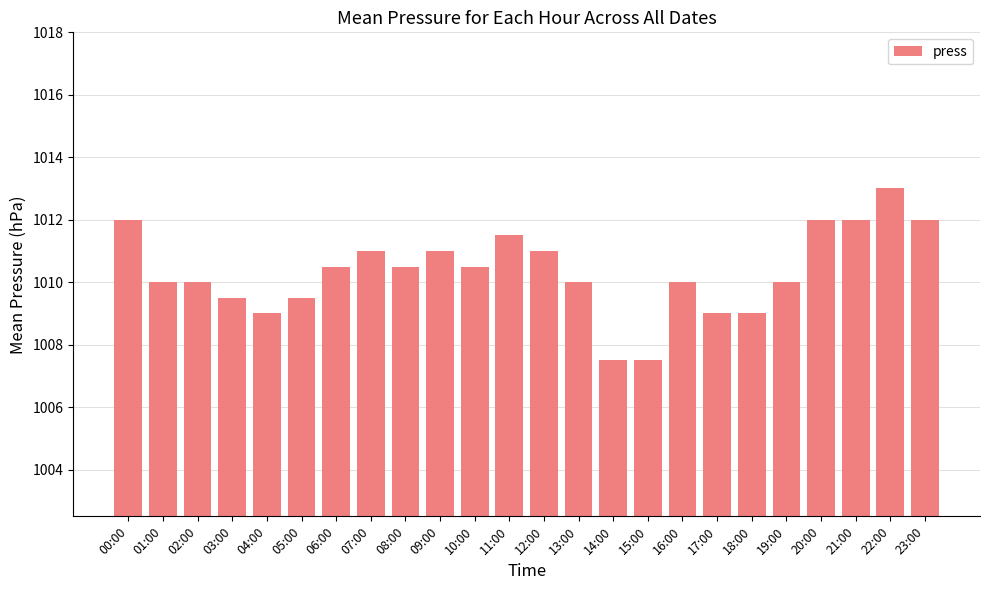

The chart shows a value of 222.2 at 16:00. True or false?

False